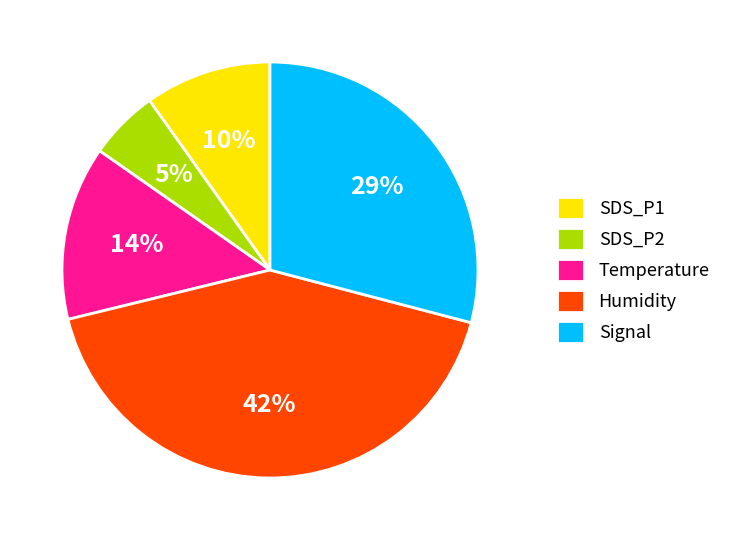

Is it true that SDS_P1 is 10% of the pie?

True